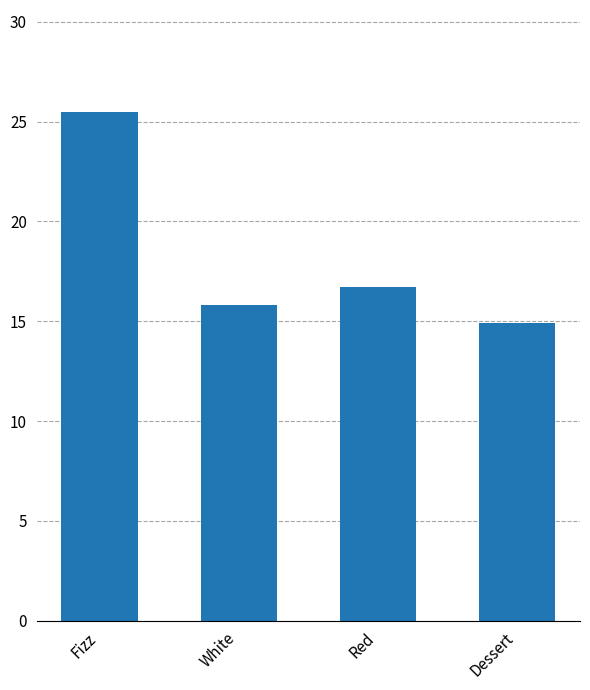

What value does the data have at Red?

16.7